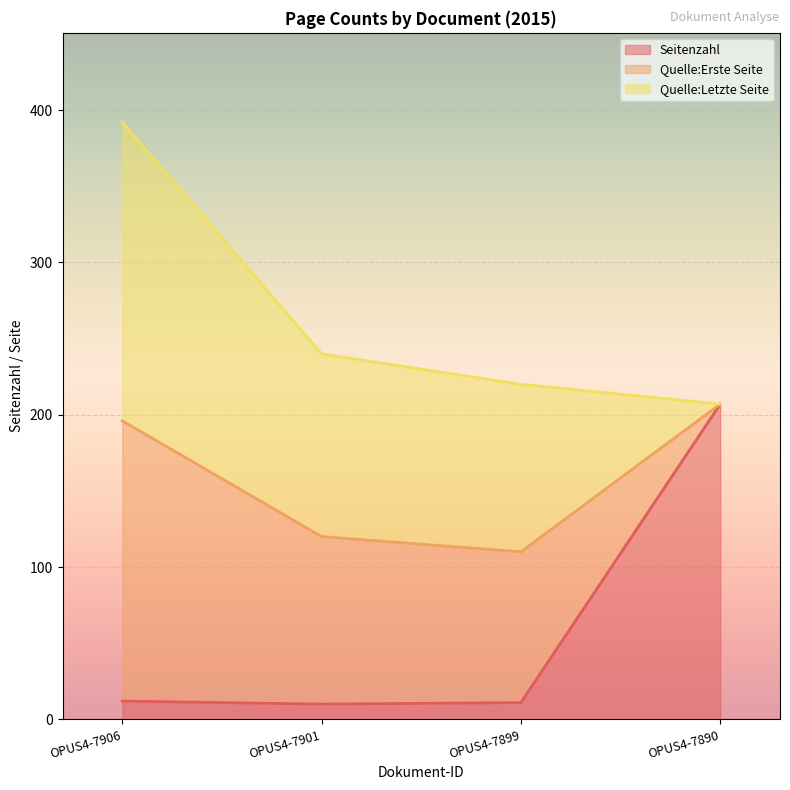

At OPUS4-7890, list the series in order from smallest to largest.

Quelle:Erste Seite, Quelle:Letzte Seite, Seitenzahl